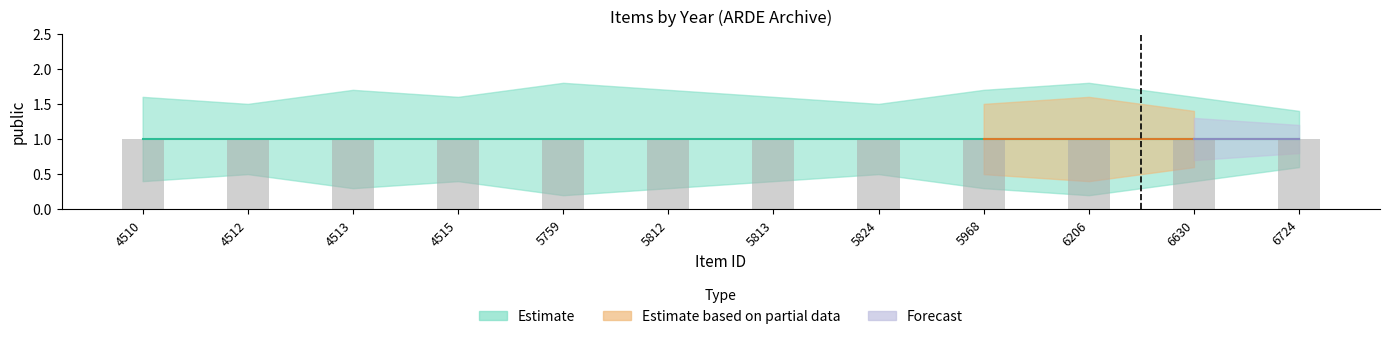

What is the value of the public bar at the 9th from the left?

1